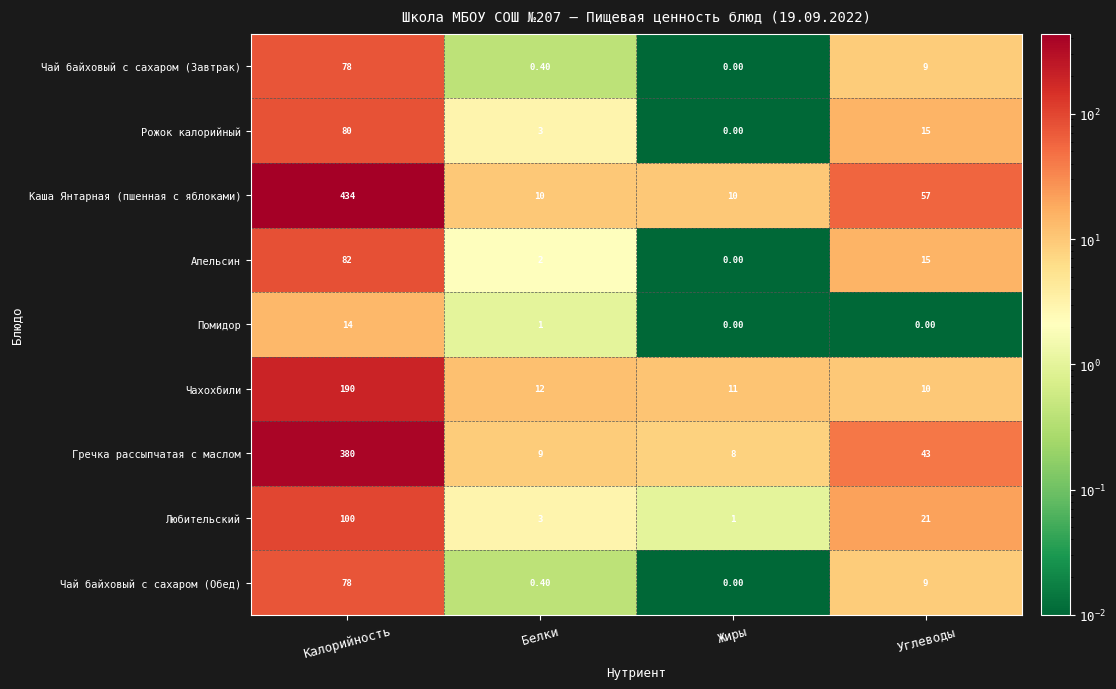

Which series changed the most between Калорийность and Жиры?

Каша Янтарная (пшенная с яблоками)